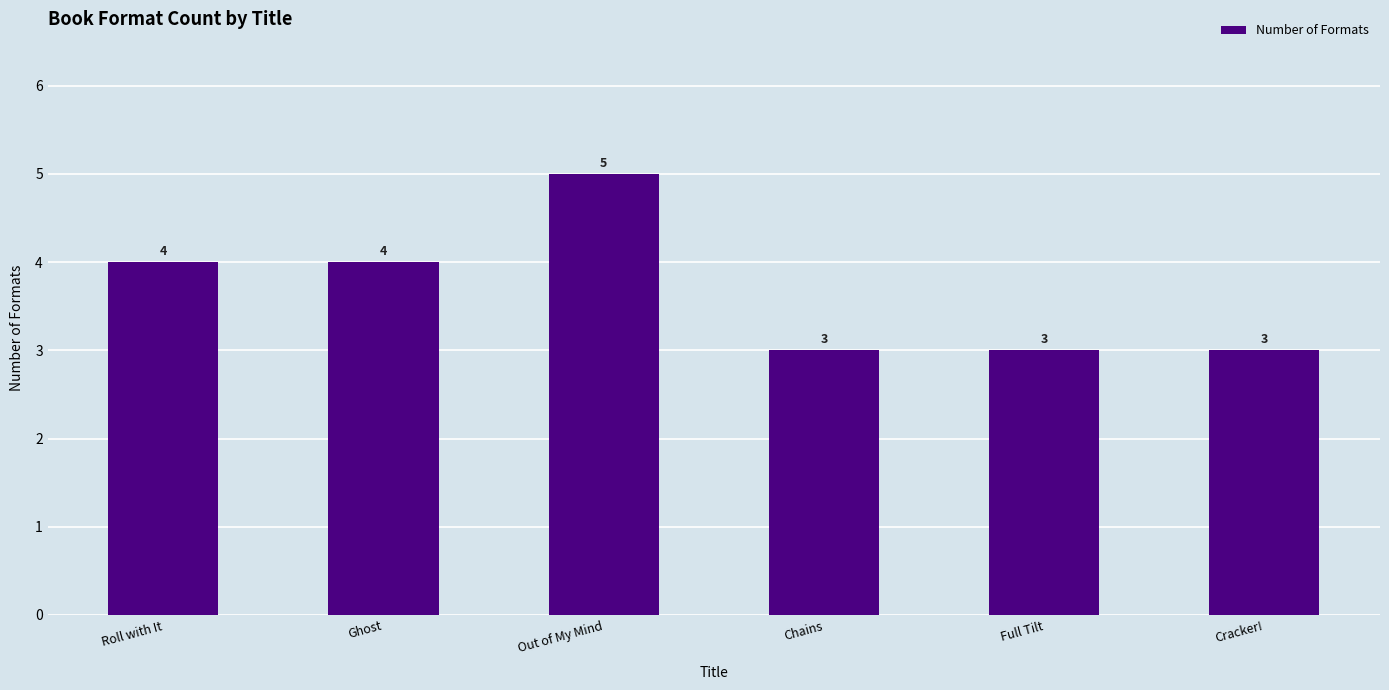

Count the number of categories in the chart.

6